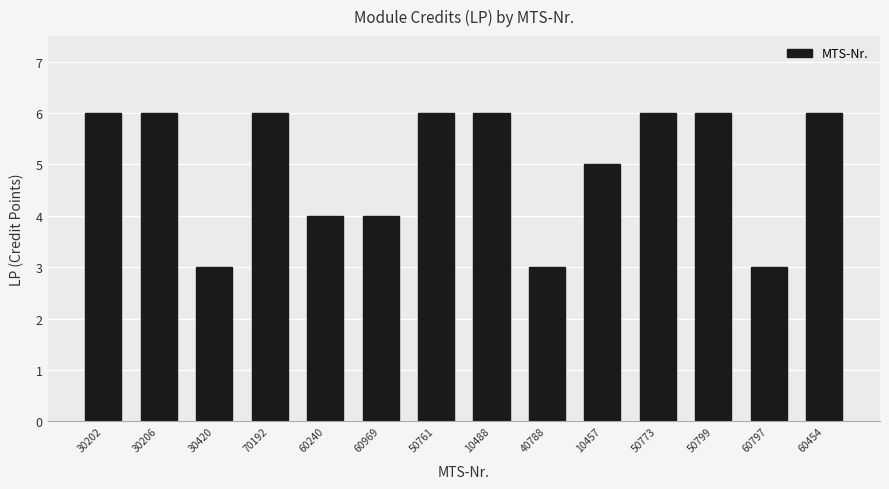

What is the maximum value shown in the chart?

6